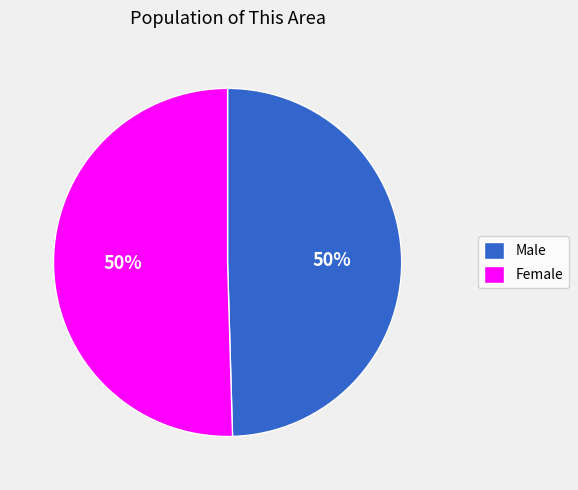

Do Male and Female together represent more than half of the pie?

Yes